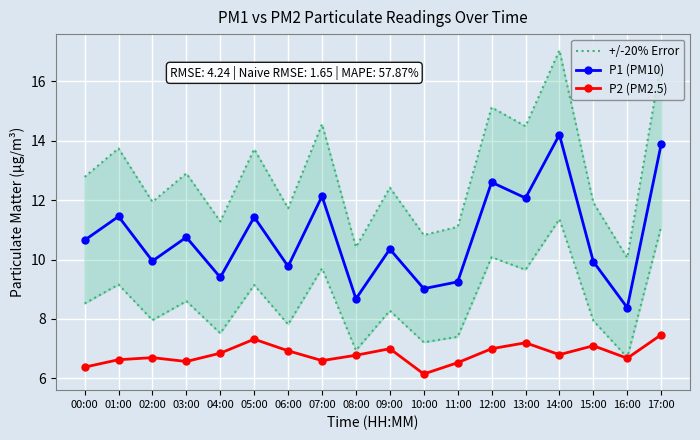

What position from the left is 04:00?

5